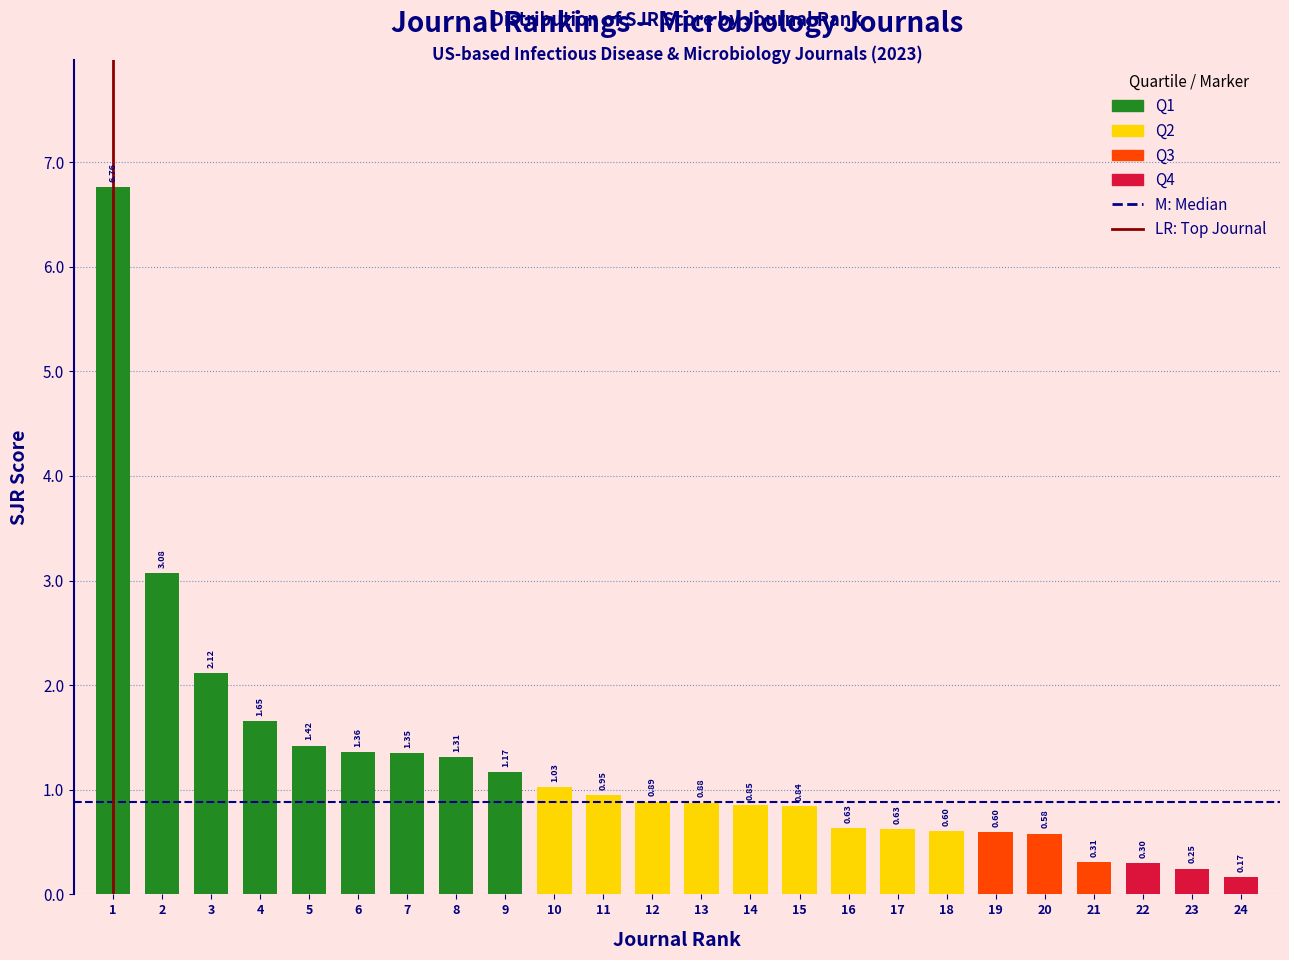

What is the change in value from 12 to 20?

-0.3